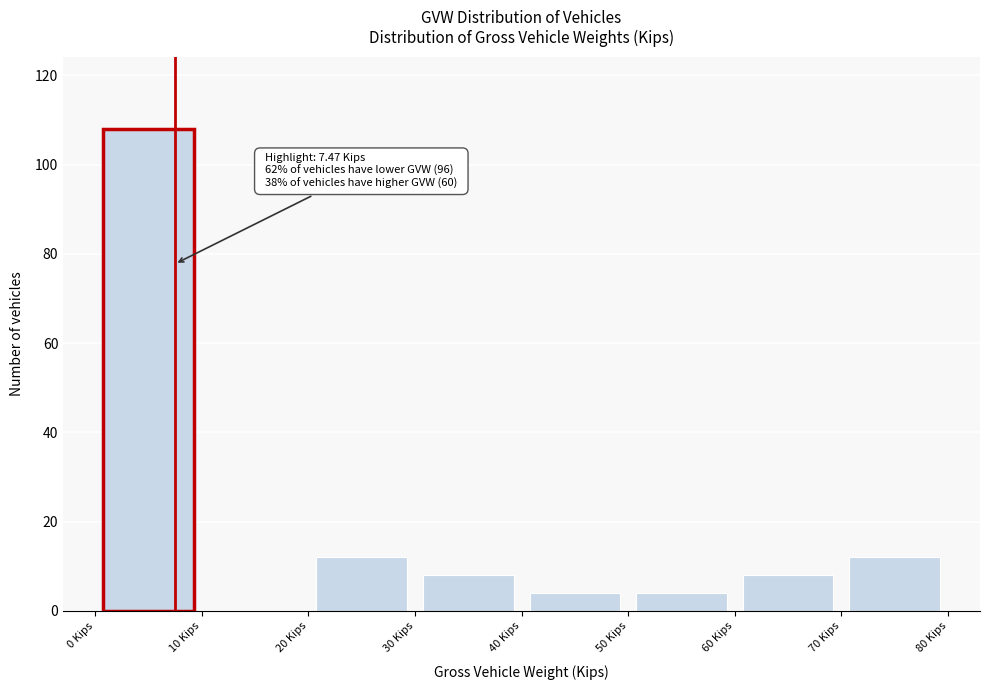

Over which range of the x-axis is the bar tallest?

0 to 10